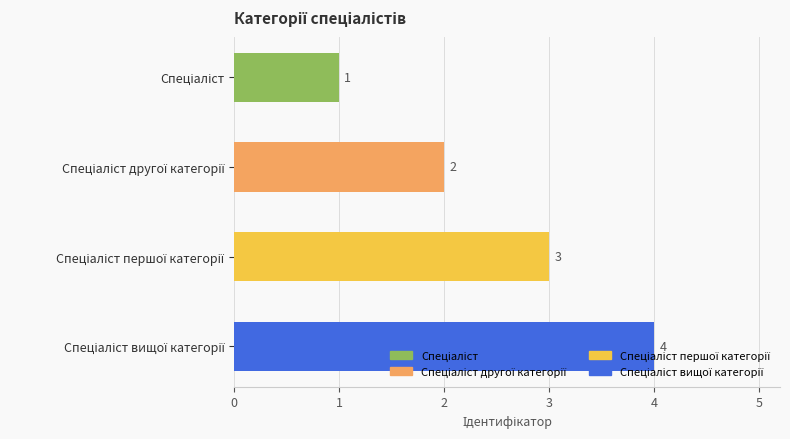

What is the maximum value shown in the chart?

4